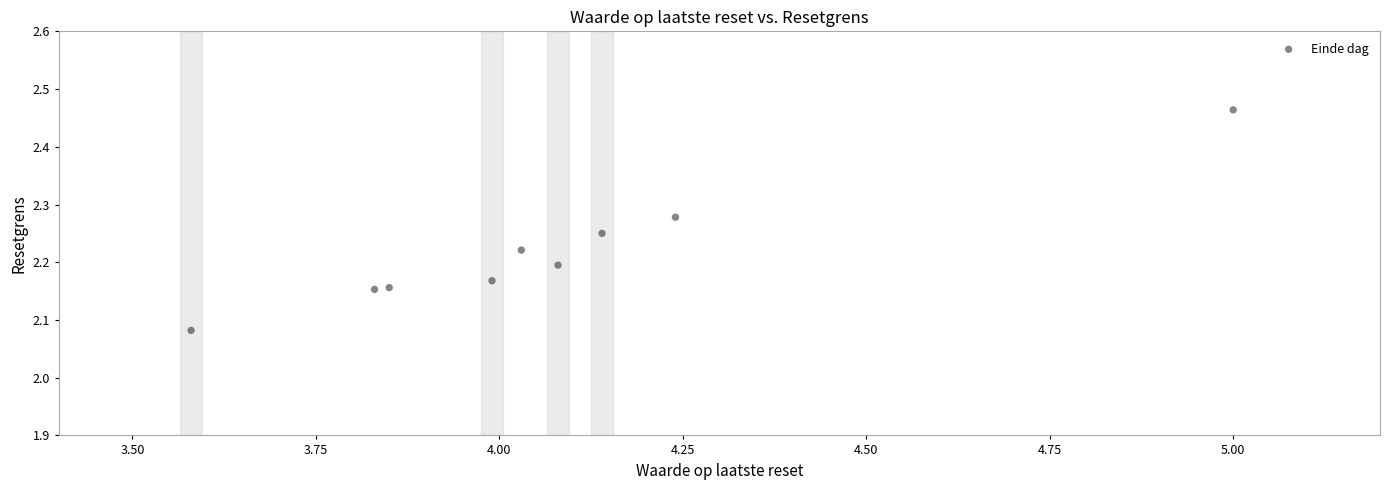

What is the average X value?

4.1